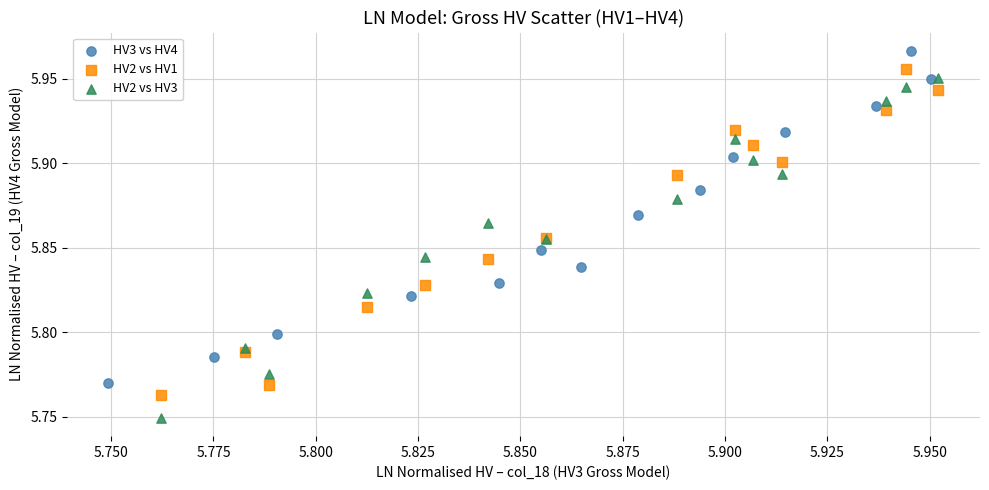

What are all the series names shown in the legend?

HV3 vs HV4, HV2 vs HV1, HV2 vs HV3